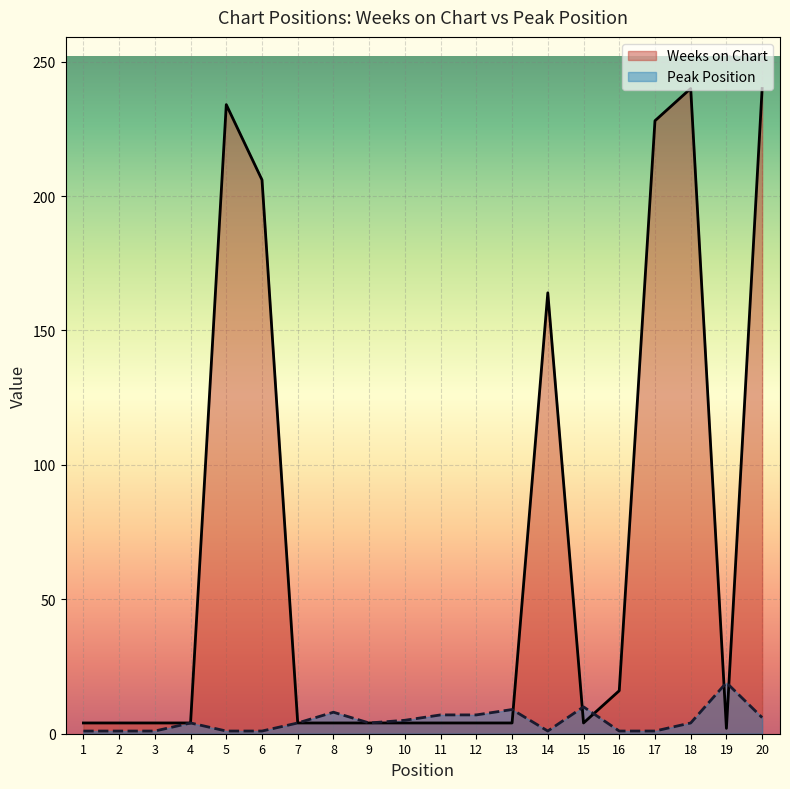

What are all the series names shown in the legend?

Weeks on Chart, Peak Position